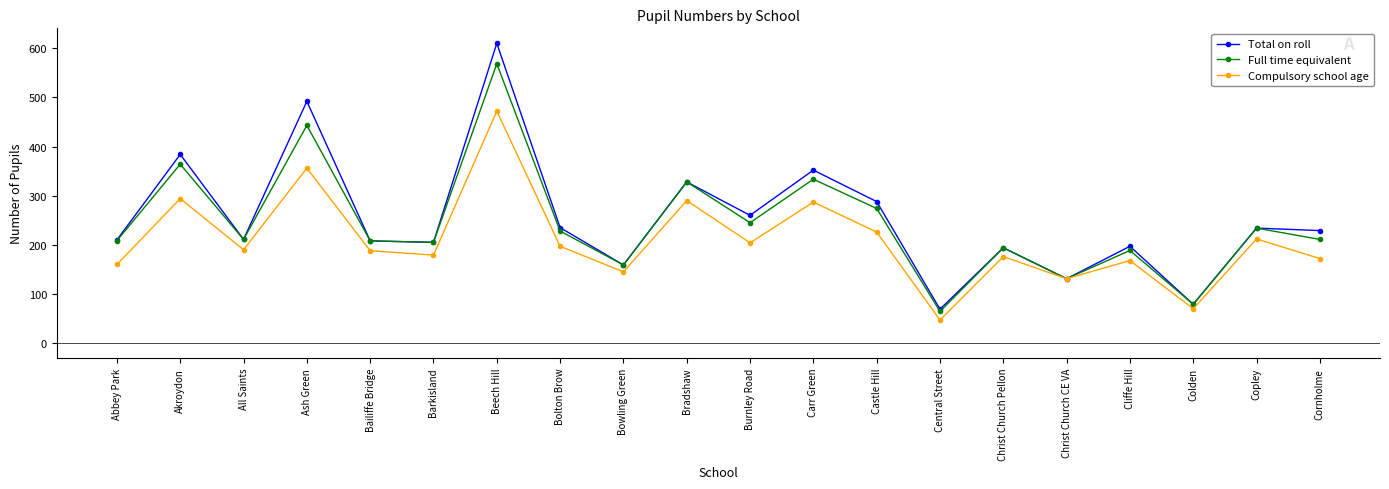

The Full time equivalent series shows 208.5 at Abbey Park. True or false?

True